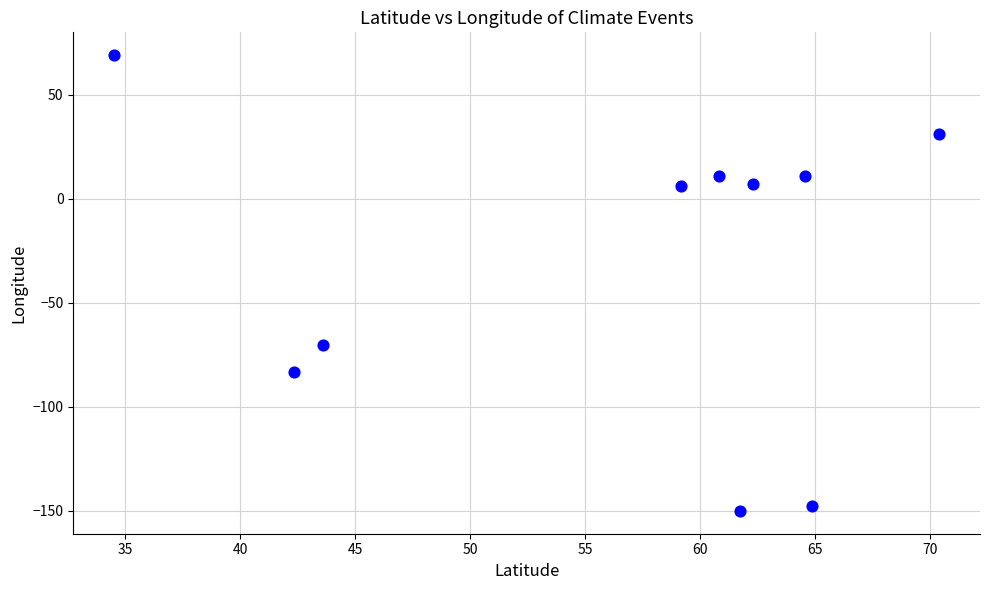

What Y value in the scatter plot is closest to -40?

-70.2